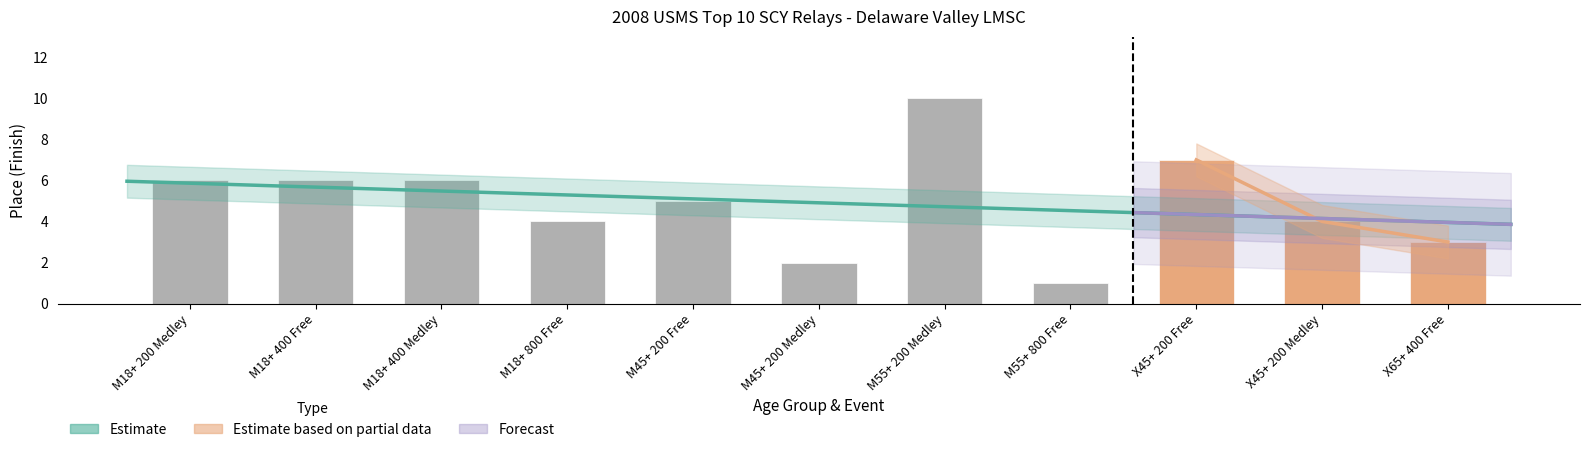

True or false: the data shows 6 at M55+ 200 Medley.

False